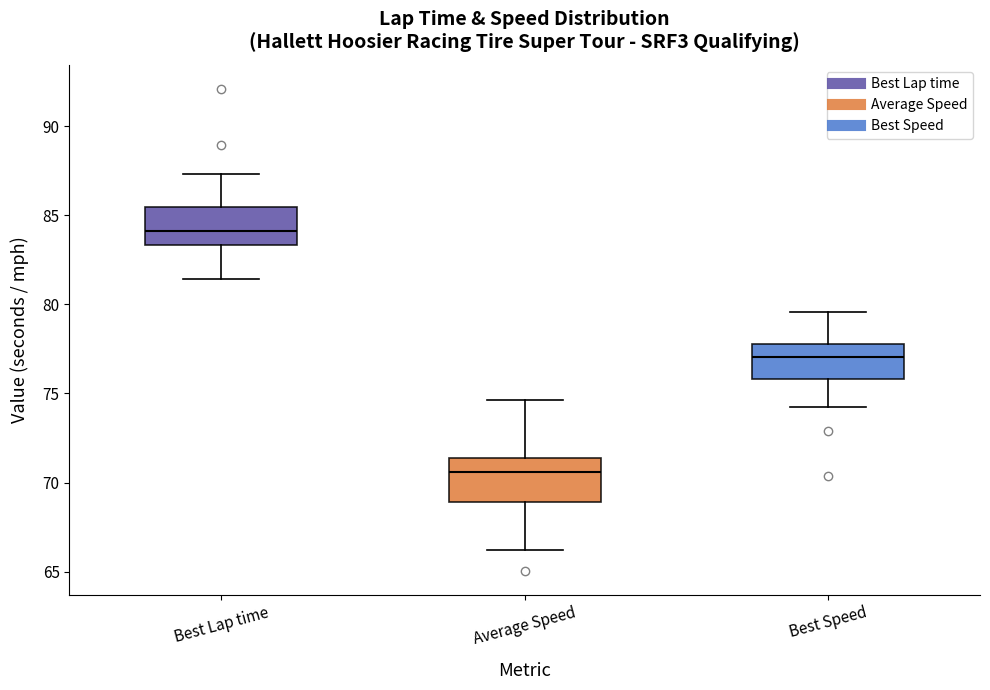

Where does the upper whisker of the box for Best Speed end on the y-axis? The values are not printed on the chart, so give them approximately, as read against the axis.

79.5